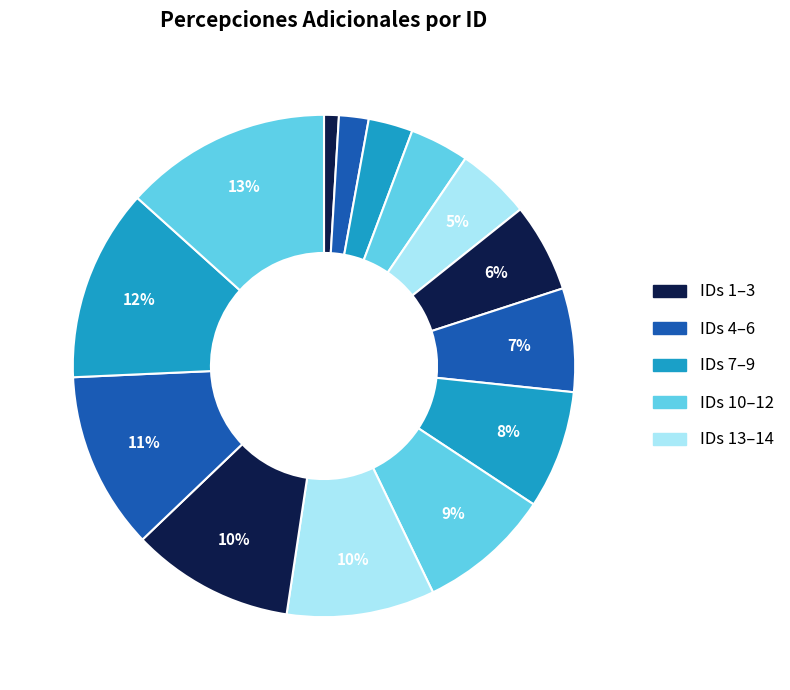

Which slice is the largest?

ID 14